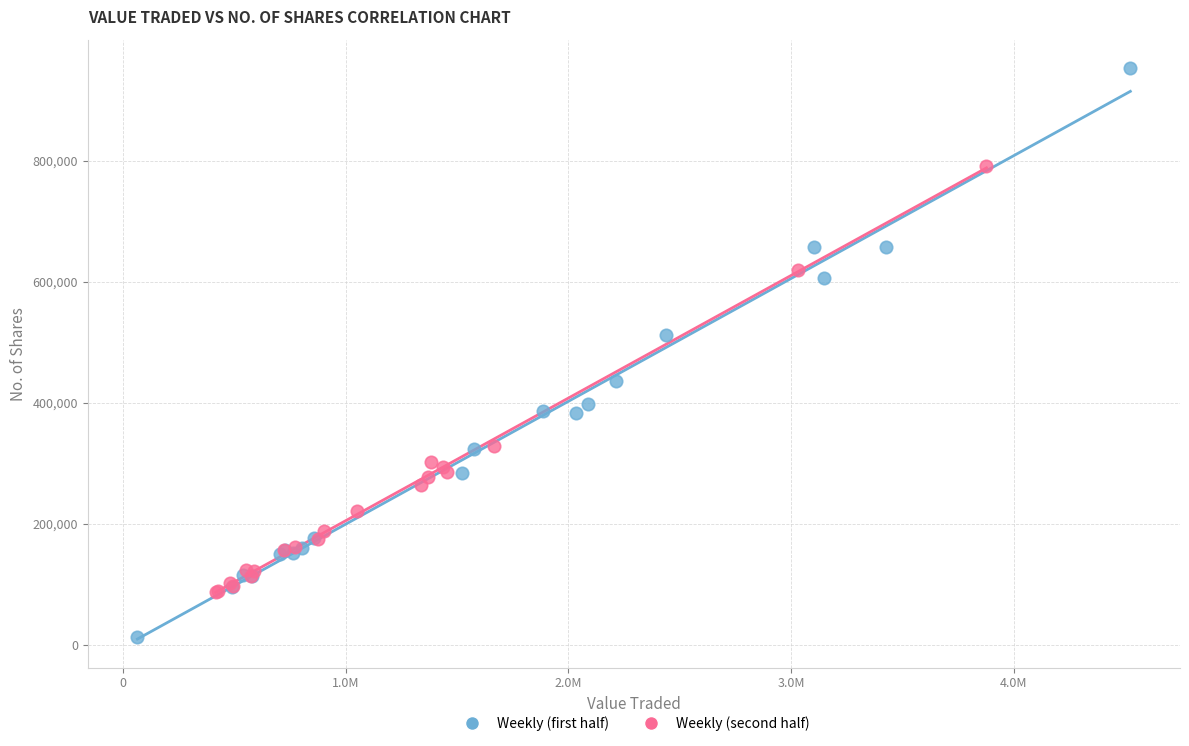

Which series has the widest spread of Y values?

Weekly (first half)